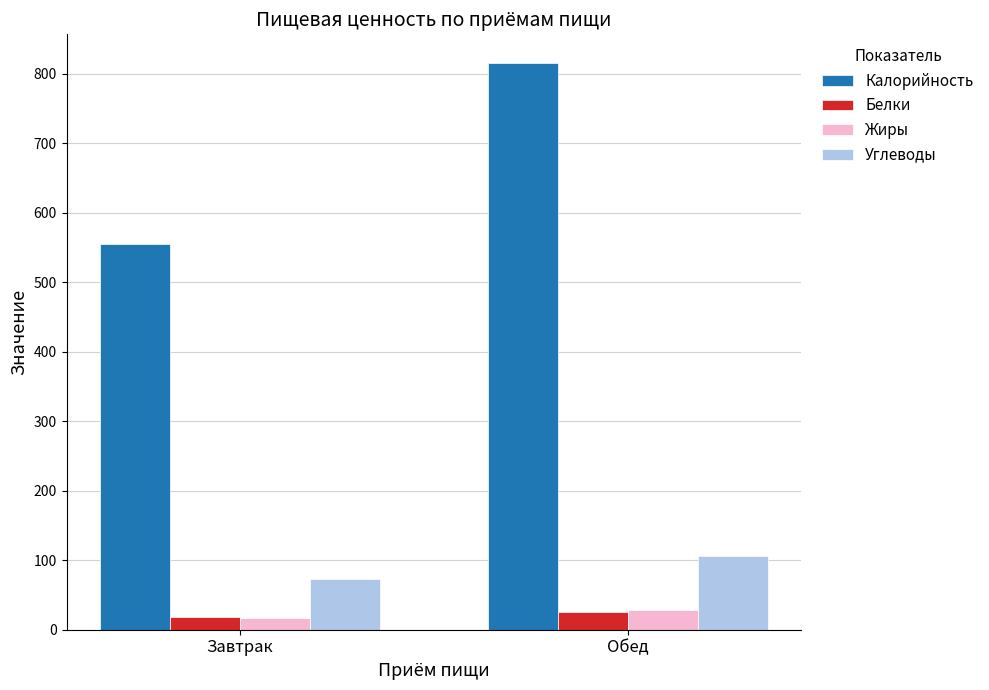

Is it true that Жиры equals 17 at Завтрак?

True